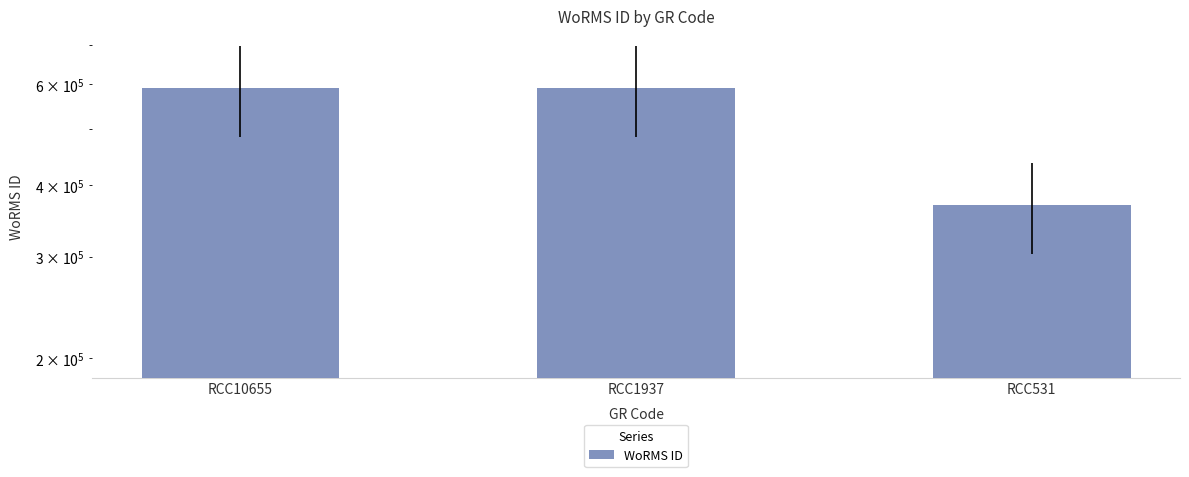

Approximately how many times larger is the value at RCC10655 compared to RCC531?

1.6